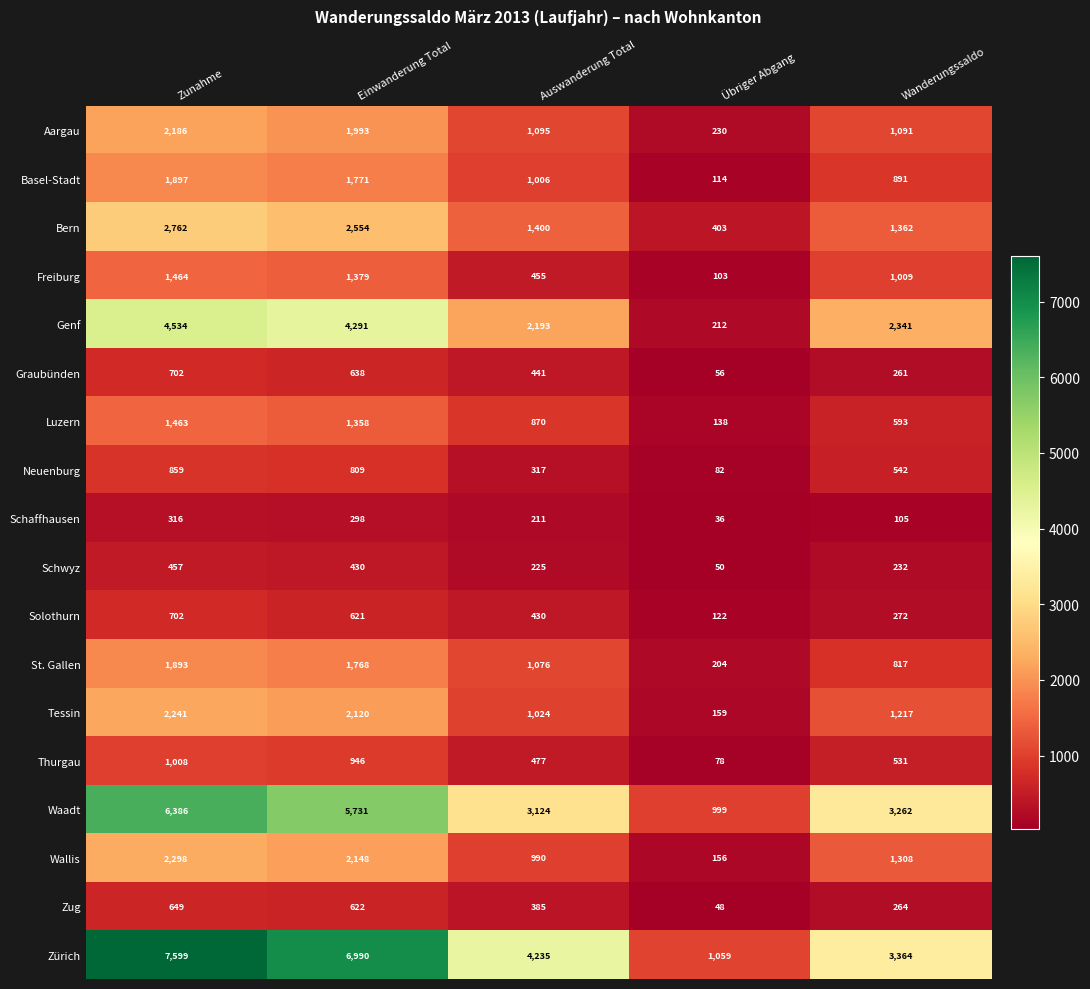

How many data points does each series have?

5